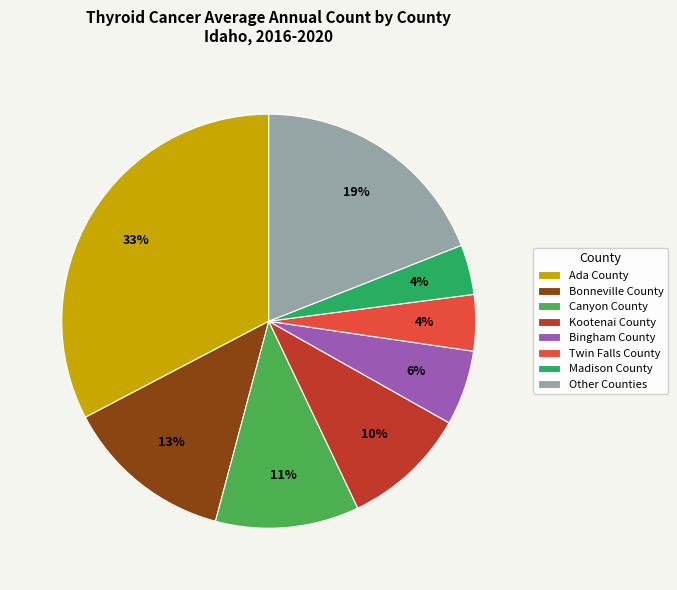

To the nearest percent, what is the difference between the largest and smallest slice percentages?

29%